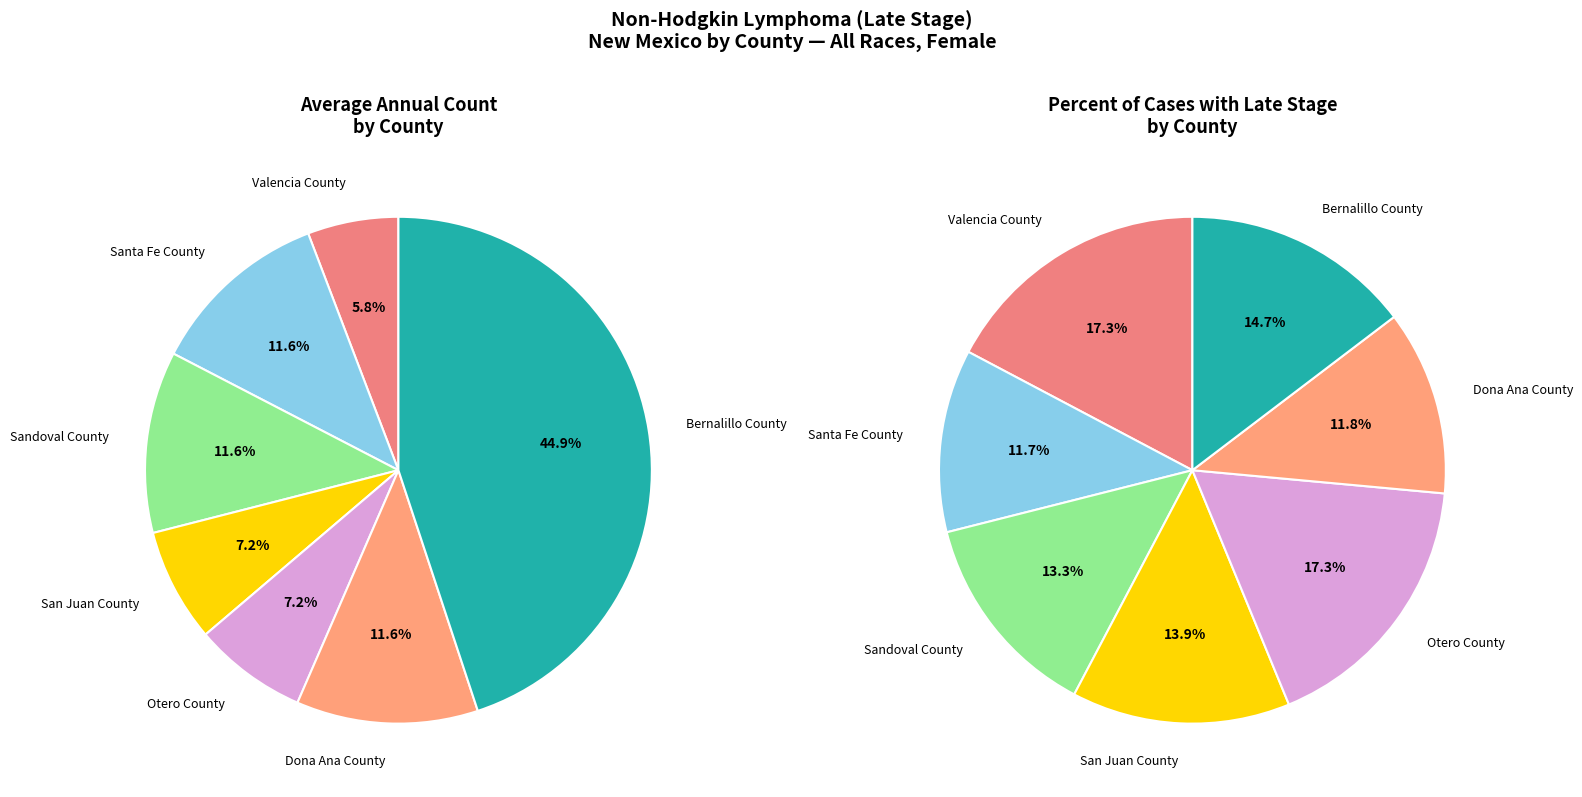

Is the sum of San Juan County and Otero County greater than half?

No